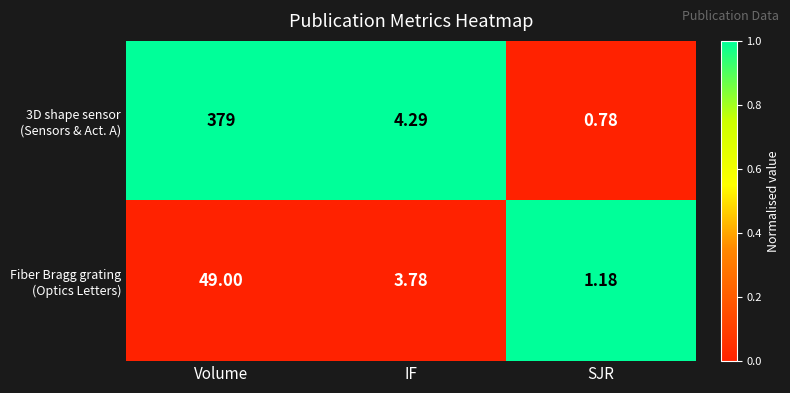

At which category is the sum across all series the highest?

Volume